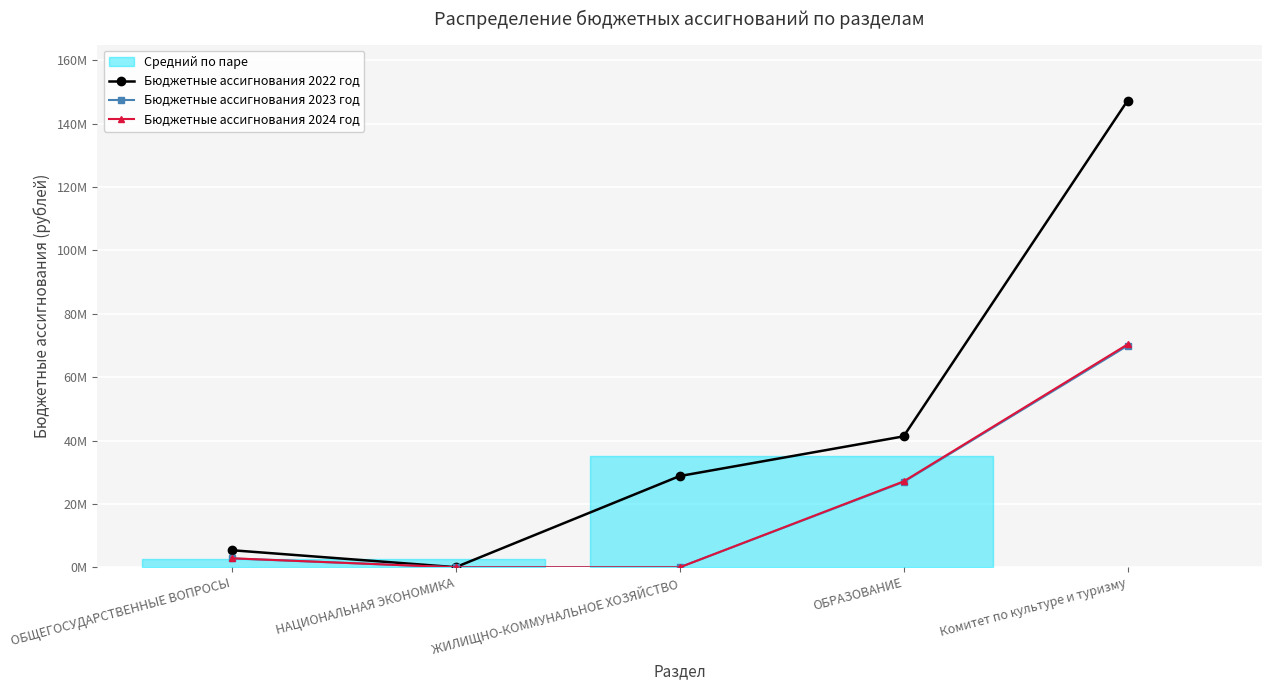

True or false: Бюджетные ассигнования 2024 год has a value of -35336611.5 at ЖИЛИЩНО-КОММУНАЛЬНОЕ ХОЗЯЙСТВО.

False